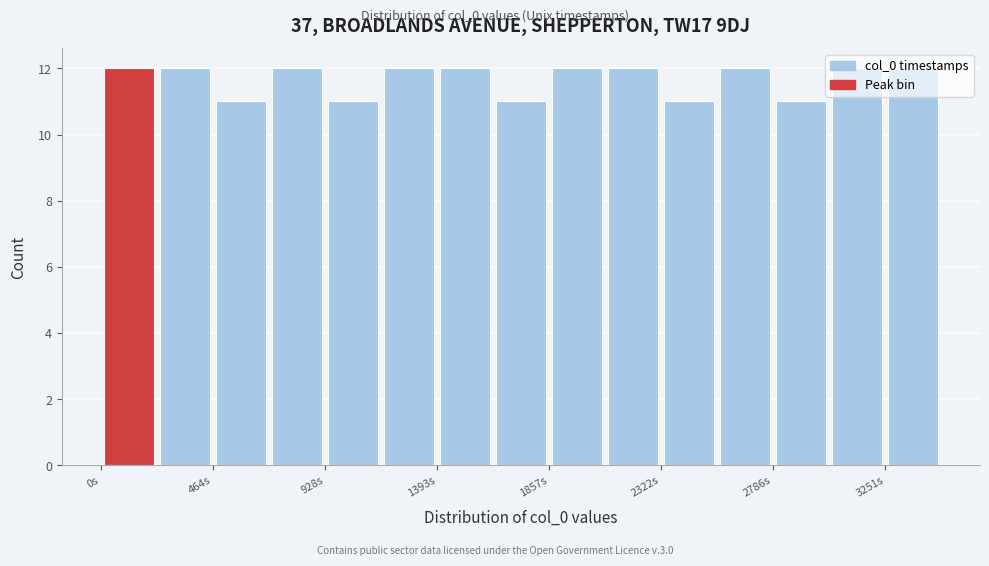

Reading left to right, list every bar in this chart as the range it spans on the x-axis followed by its height. Neither the bar edges nor the heights are printed on the chart, so give them approximately, as read against the axes.

0 to 250: 12
250 to 450: 12
450 to 700: 11
700 to 950: 12
950 to 1150: 11
1150 to 1400: 12
1400 to 1650: 12
1650 to 1850: 11
1850 to 2100: 12
2100 to 2300: 12
2300 to 2550: 11
2550 to 2800: 12
2800 to 3000: 11
3000 to 3250: 12
3250 to 3500: 12